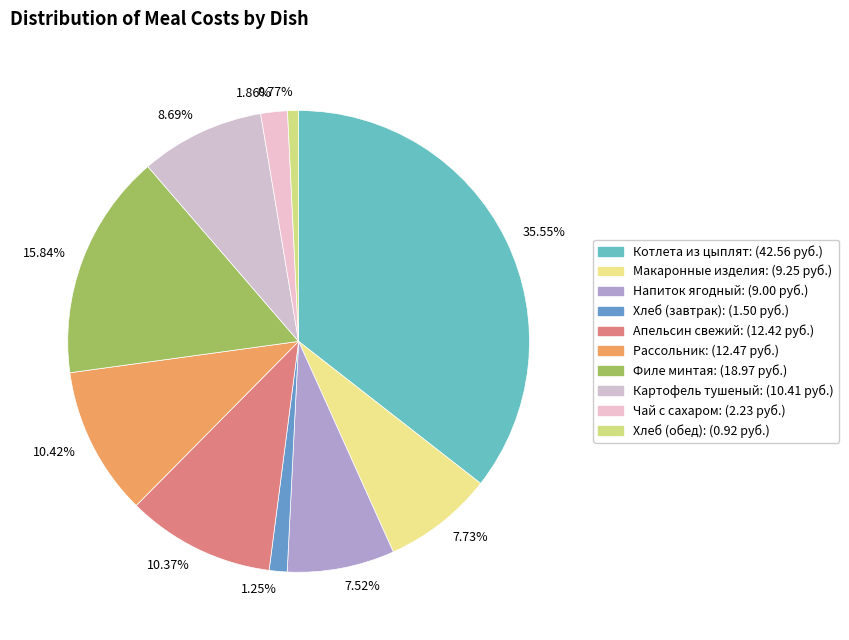

Is there a majority slice in this chart?

No